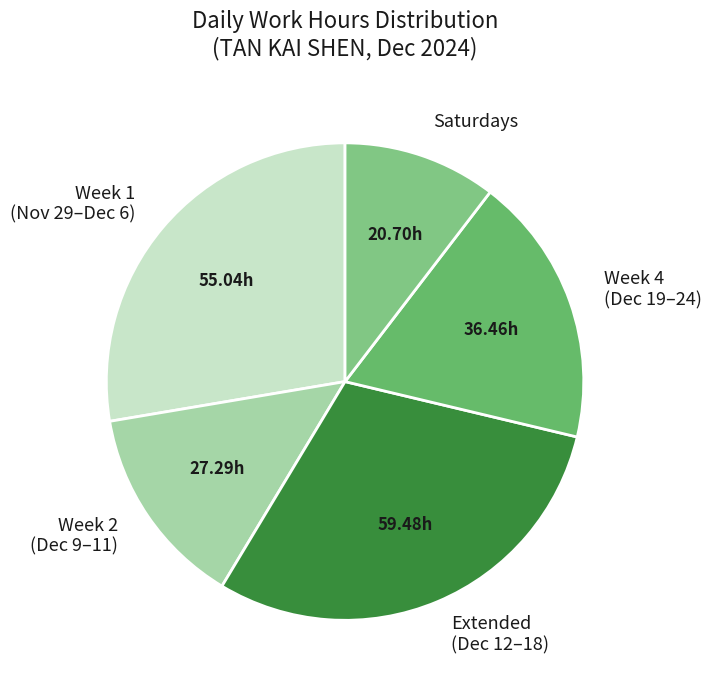

Which category has the biggest portion of the pie?

Extended (Dec 12–18)